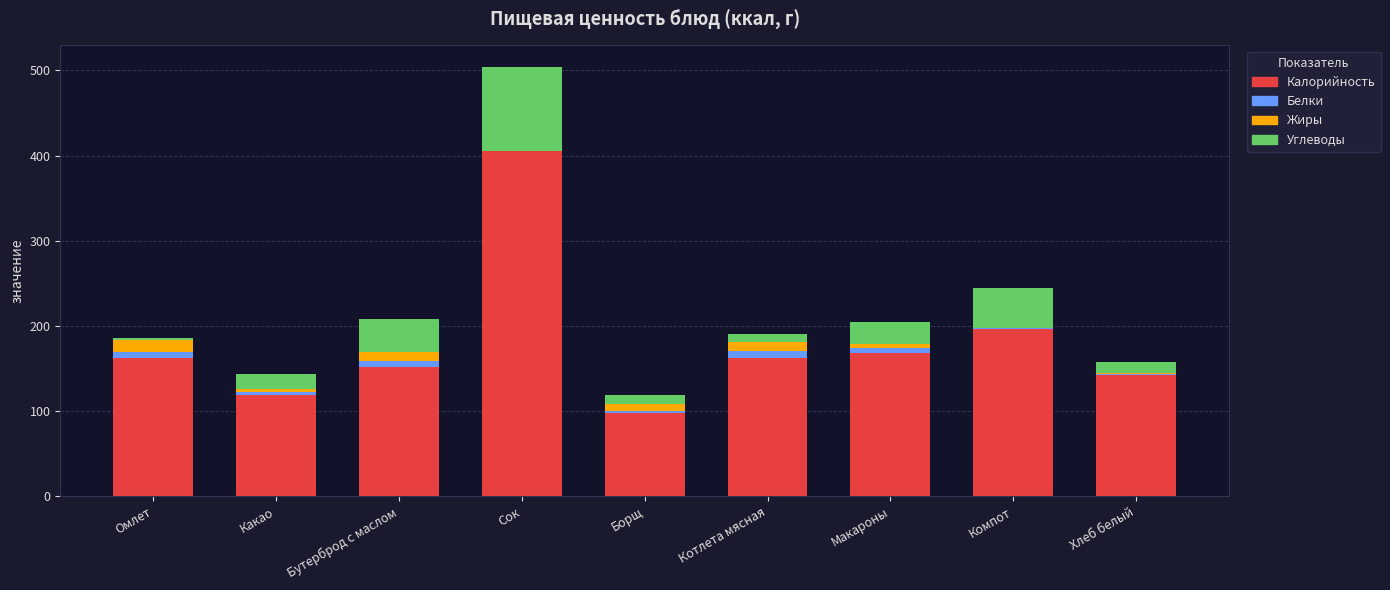

At which category is the sum across all series the highest?

Сок